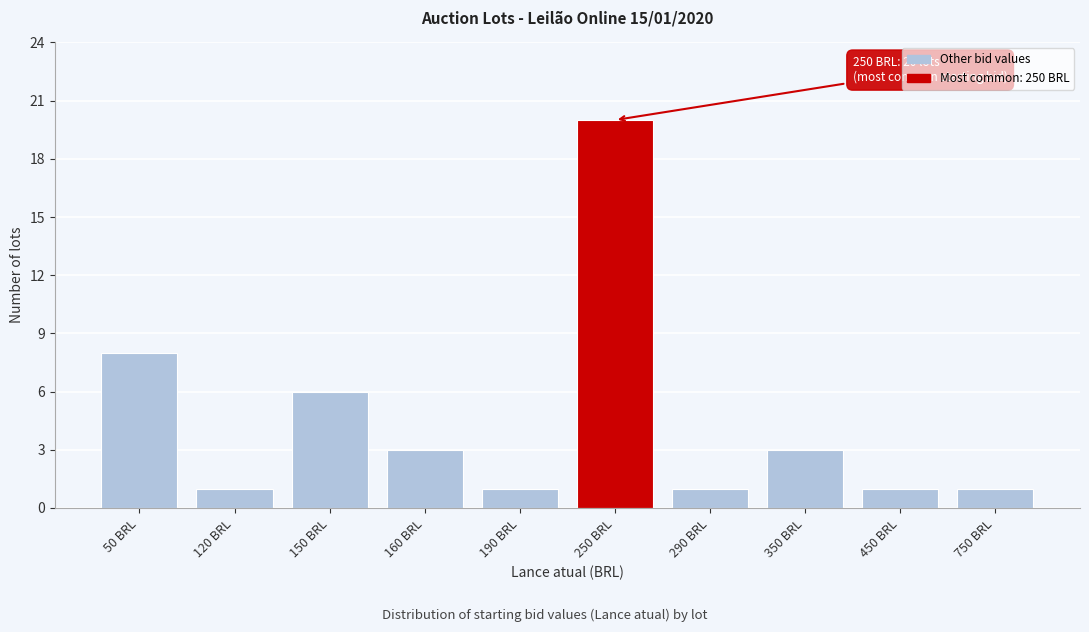

Reading right to left, extract all data points from this chart.

1	1	3	1	20	1	3	6	1	8